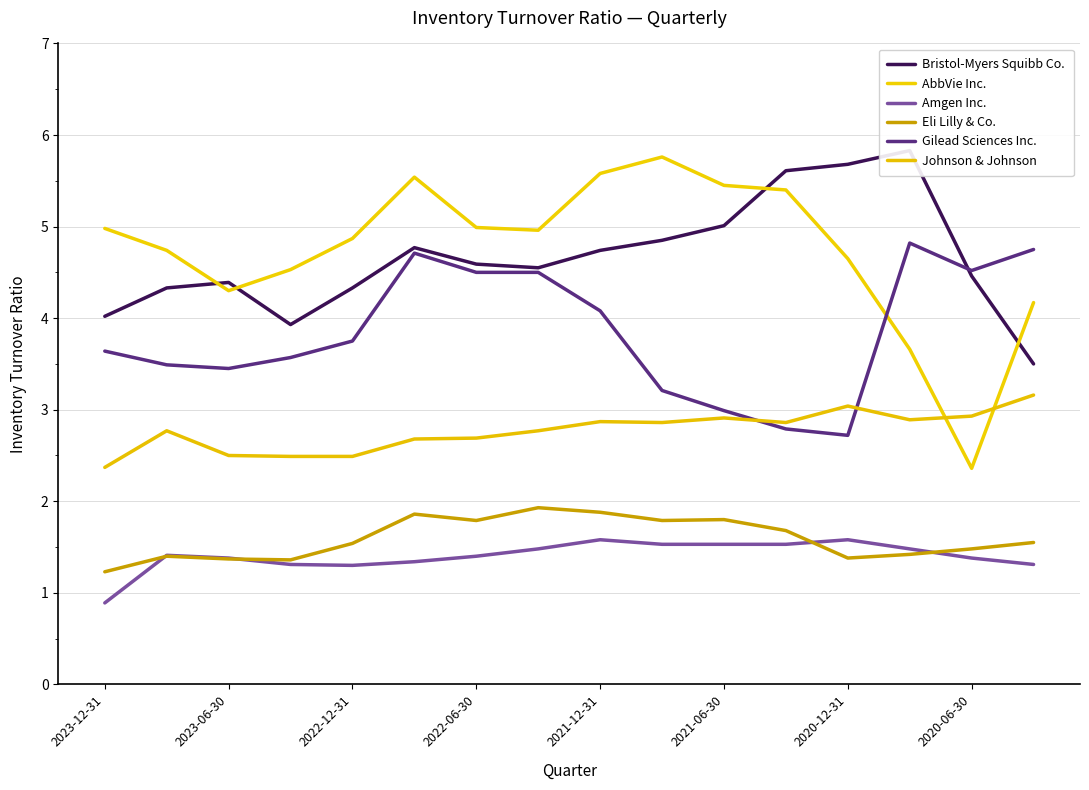

The value of Gilead Sciences Inc. at 2020-06-30 is 6.3. True or false?

False